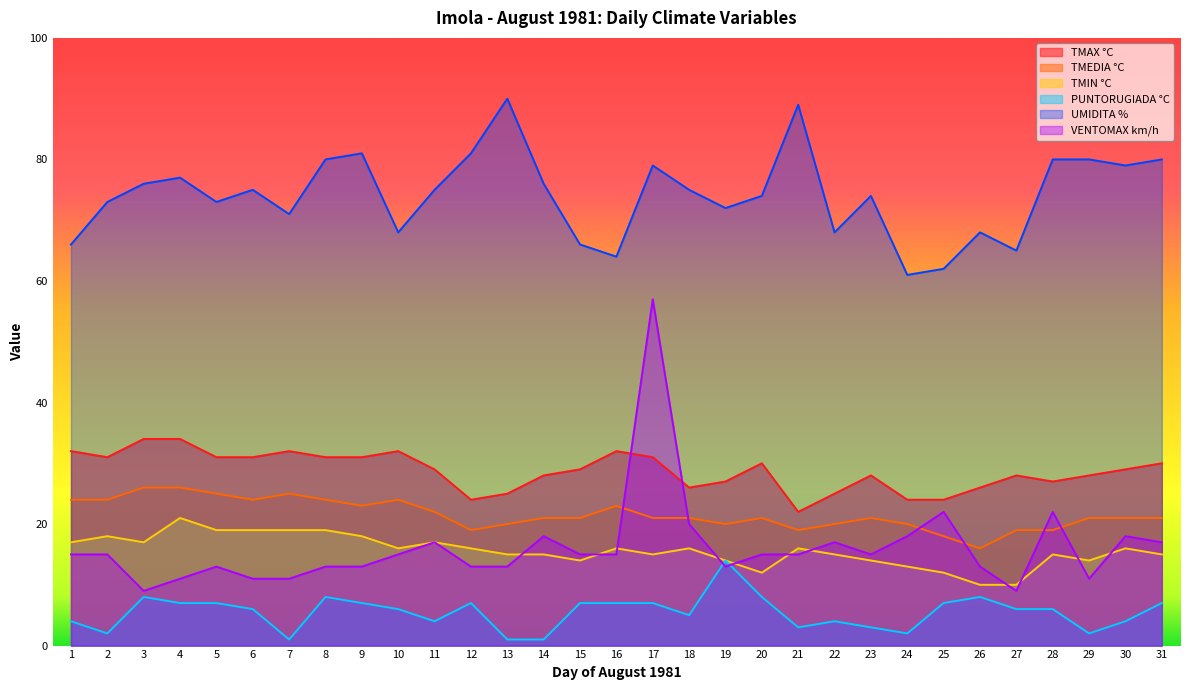

How many interior local valleys does the TMIN °C series have?

6